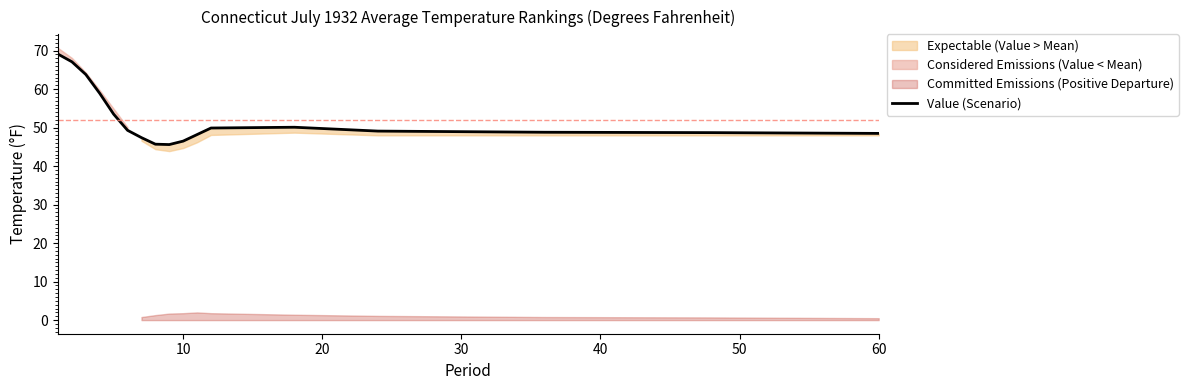

True or false: Value (Scenario) has a value of 19.8 at 60.

False